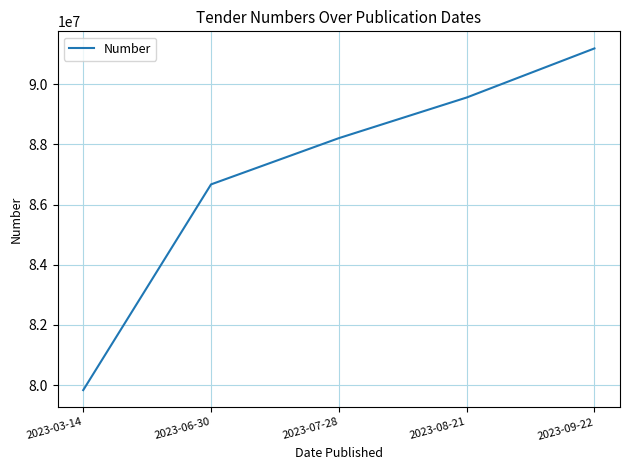

At which label is the value closest to 85509972?

2023-06-30